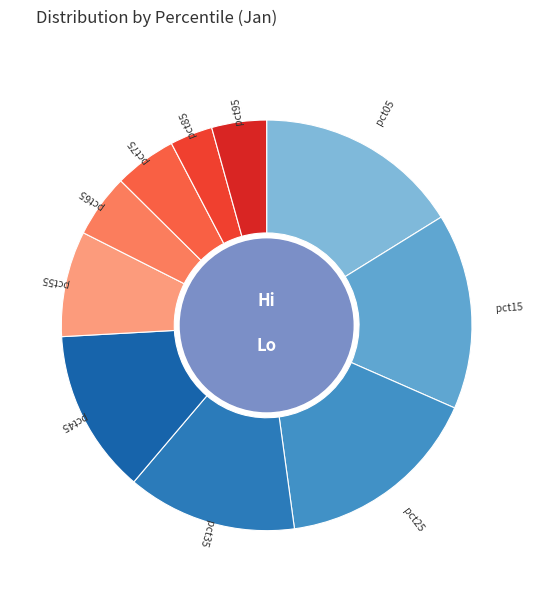

Between pct95 and pct75, which is larger?

pct75